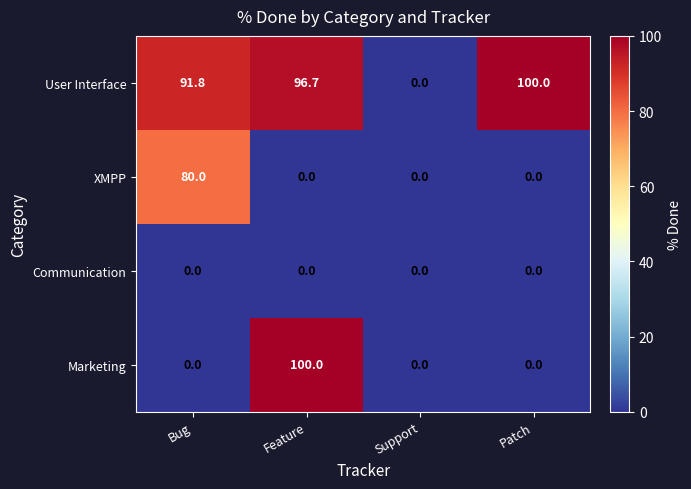

Which series has the largest total across all categories?

User Interface